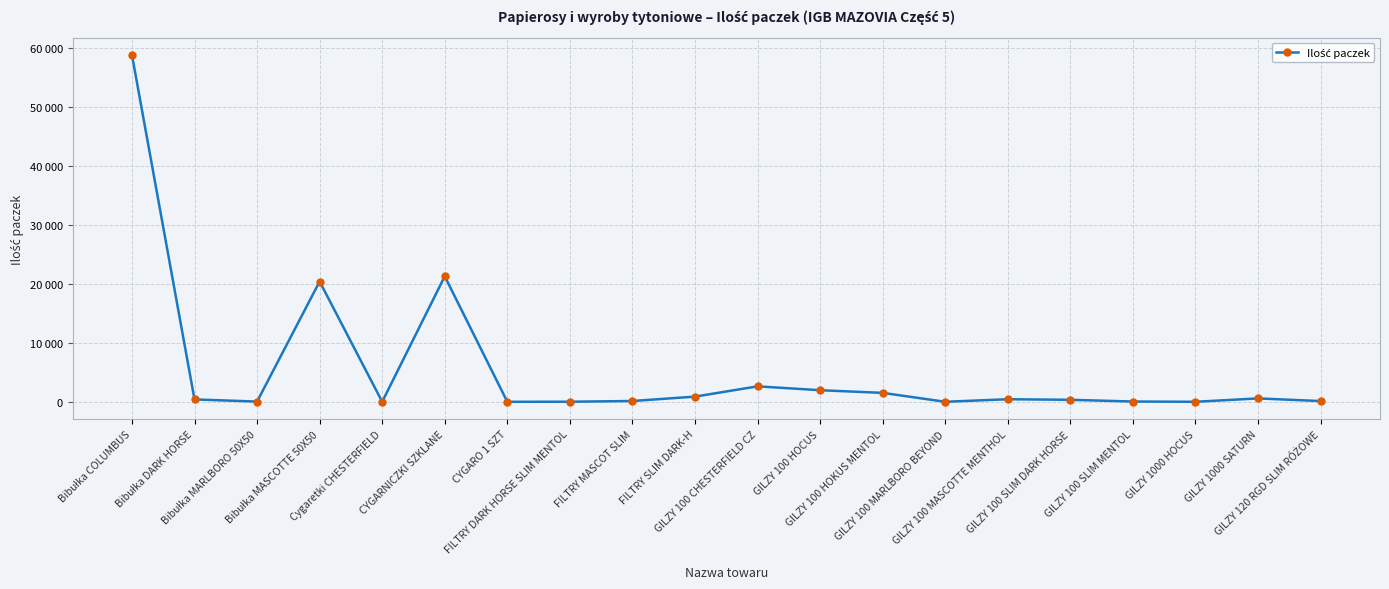

Does the chart have visible grid lines?

Yes